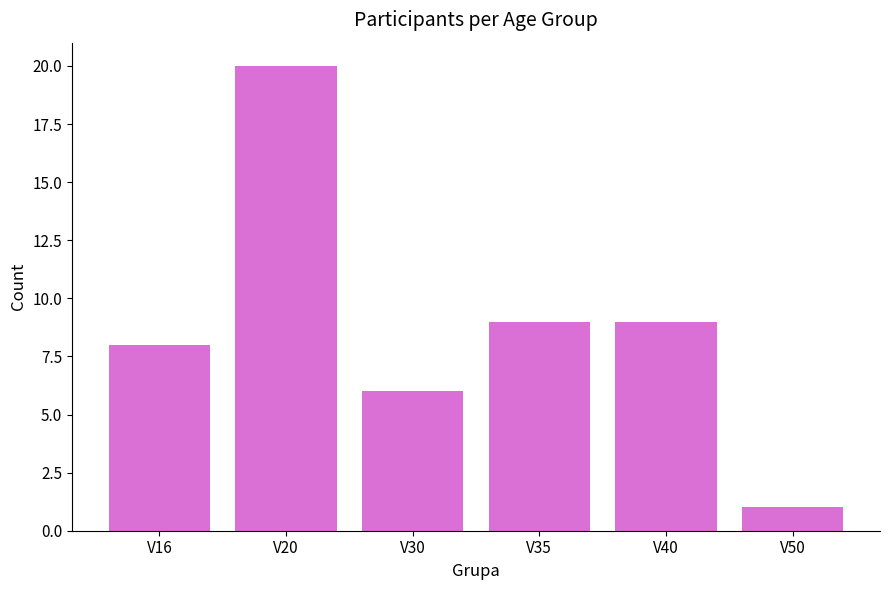

Are the bars horizontal?

No